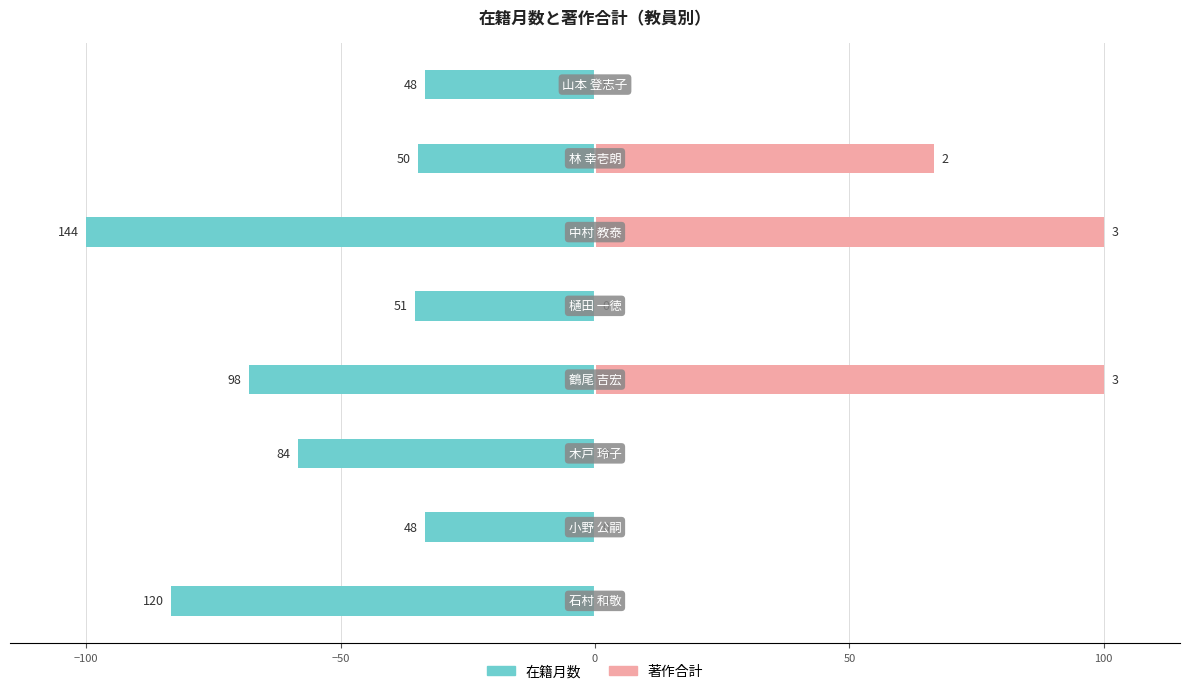

How many values in the 在籍月数 series are below -35?

5